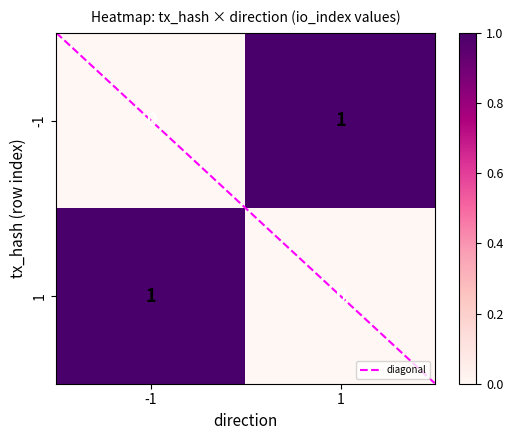

Is it true that -1 equals 1 at 1?

True